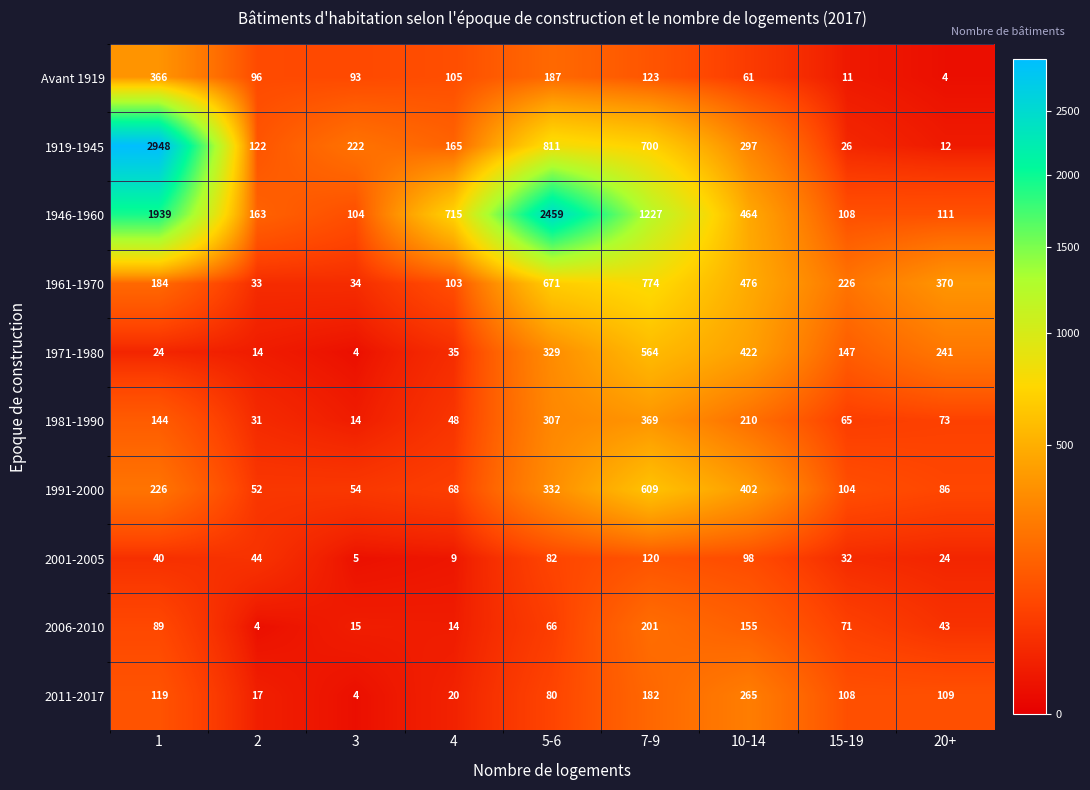

At how many categories does at least one series exceed 2709?

1